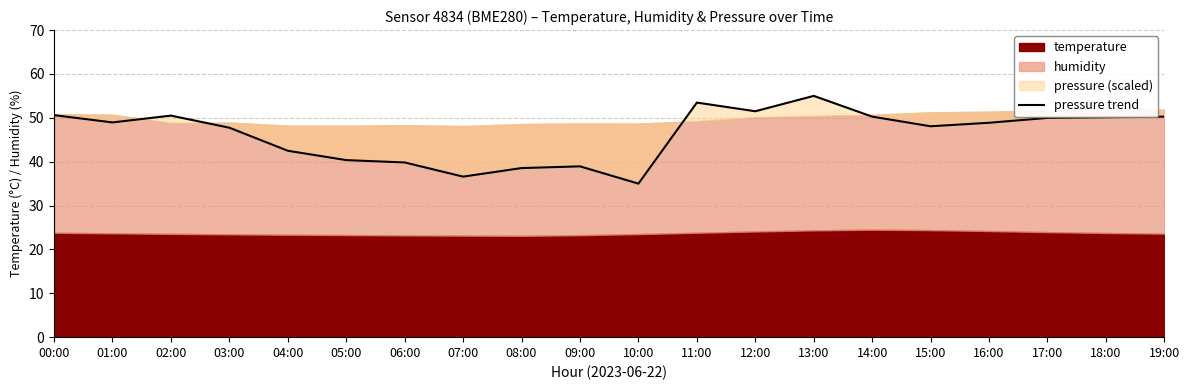

How many lines are shown in the chart?

1